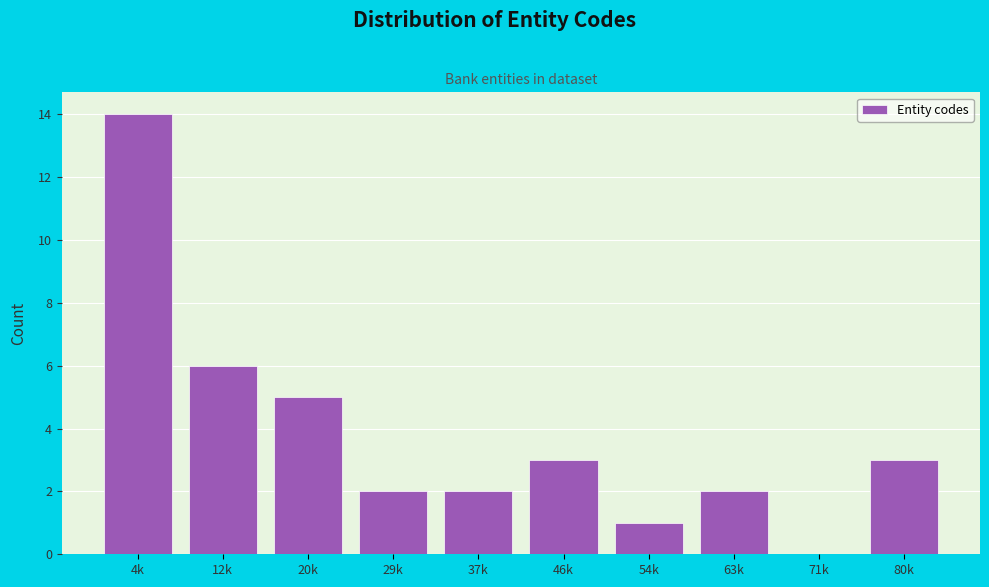

Reading right to left, what are all the values shown in this chart?

80k=3	71k=0	63k=2	54k=1	46k=3	37k=2	29k=2	20k=5	12k=6	4k=14